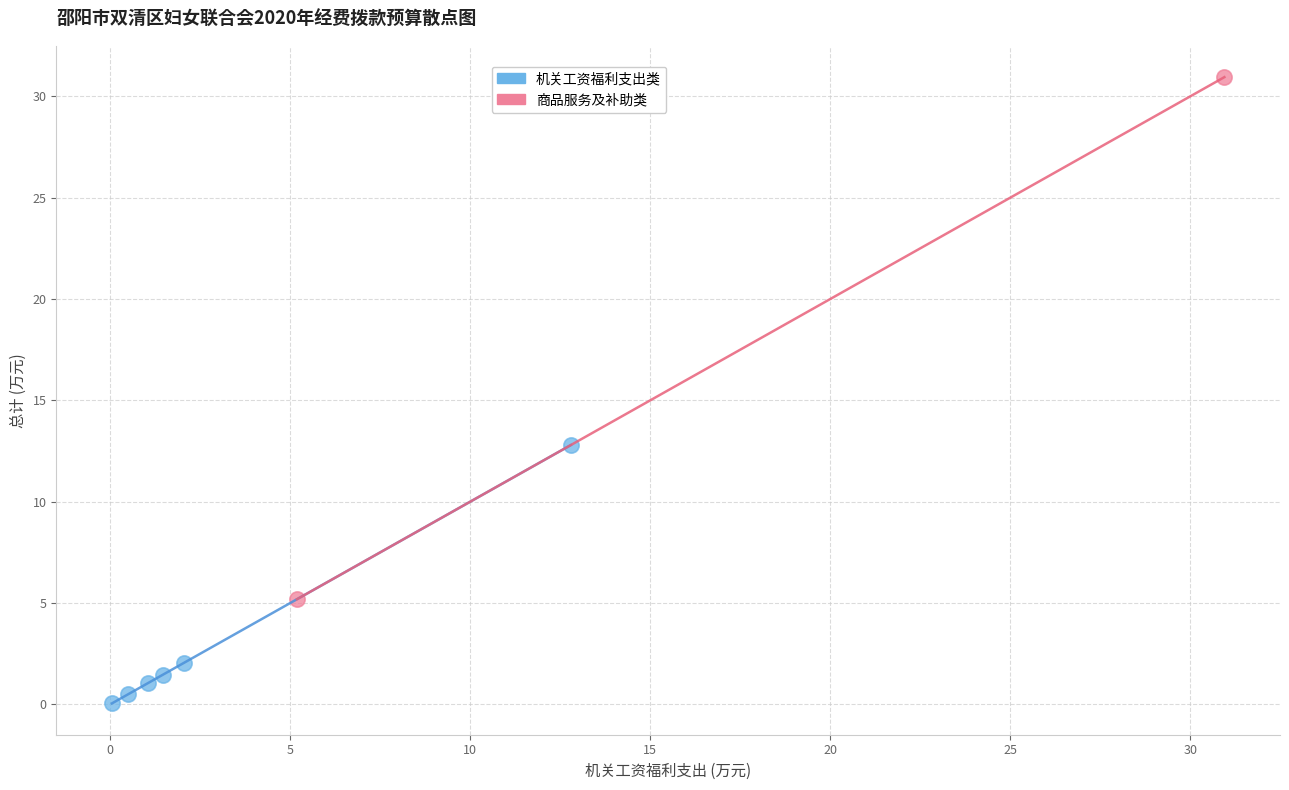

Which series contains the lowest Y value?

机关工资福利支出类